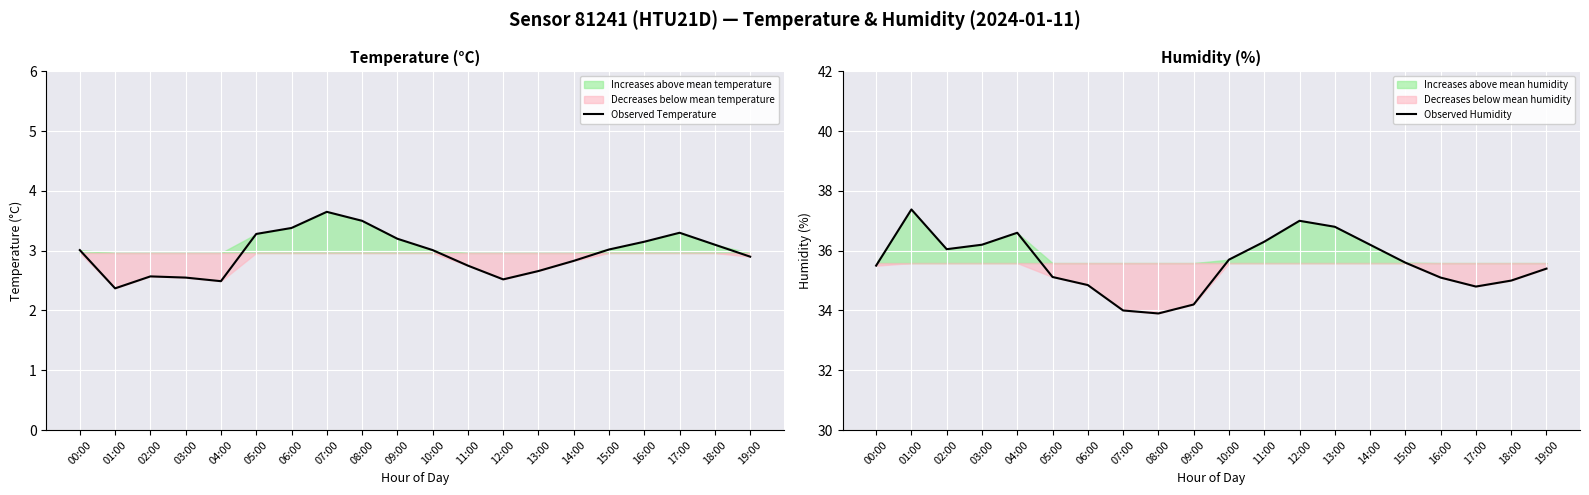

What is the sum of the Observed Temperature values at 16:00 and 15:00?

6.2